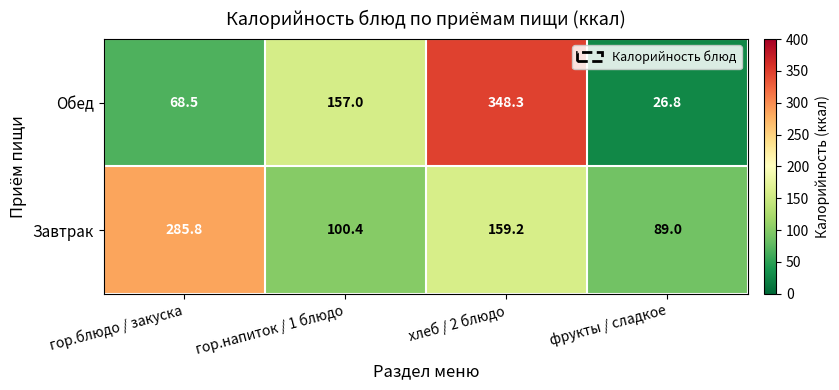

At how many categories does at least one series exceed 112?

3